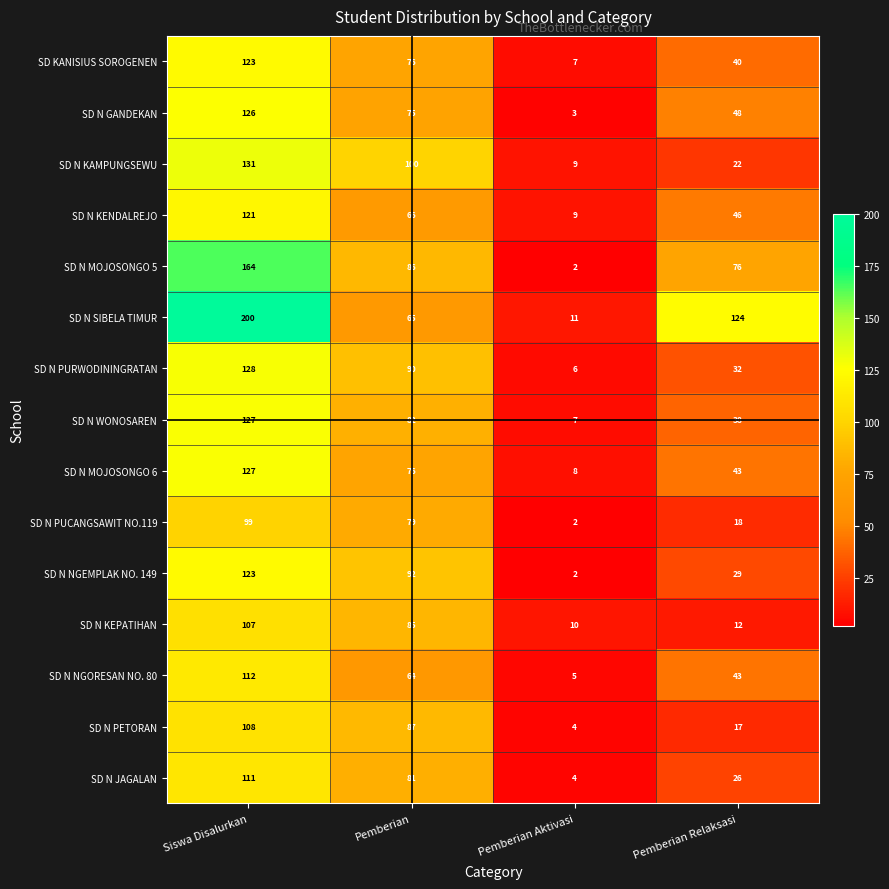

Between Siswa Disalurkan and Pemberian Relaksasi, which series saw the biggest shift?

SD N KAMPUNGSEWU